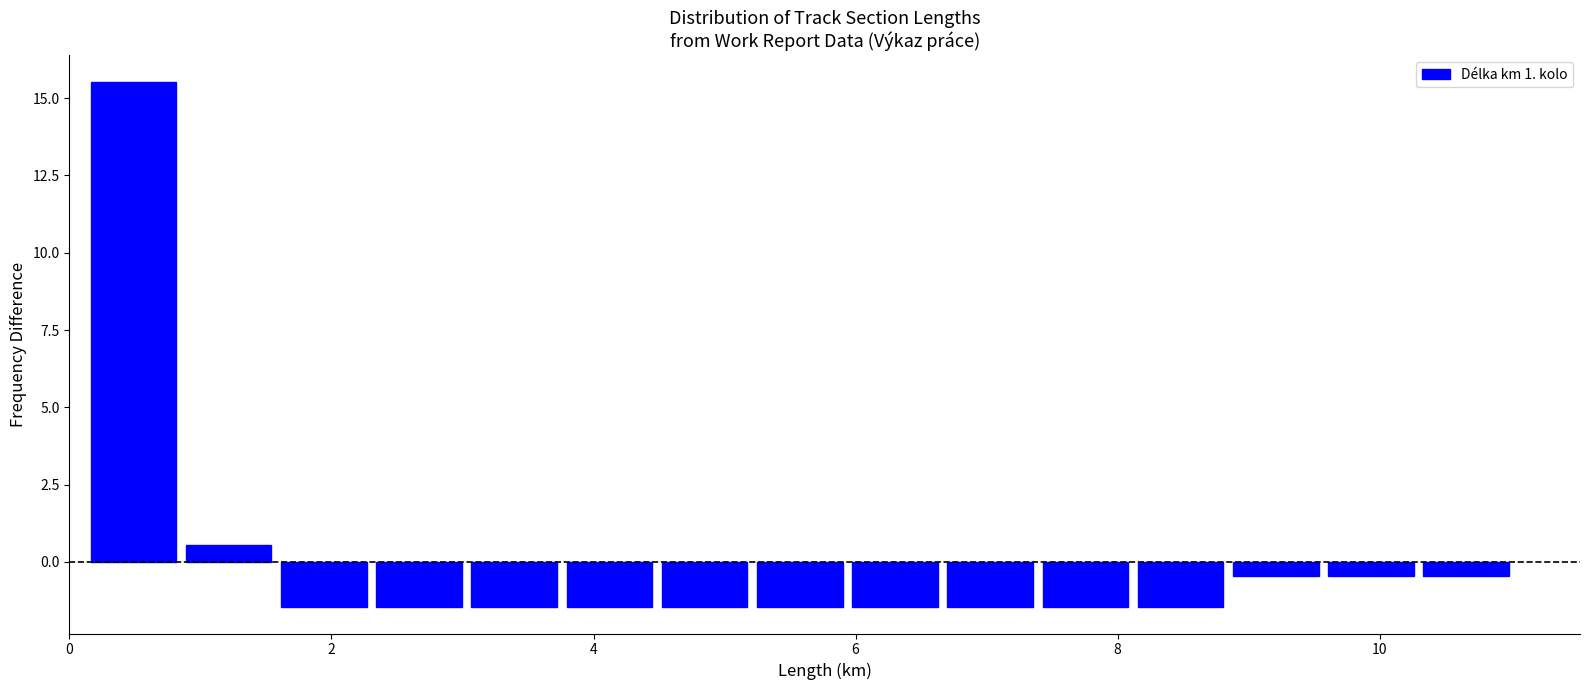

Around what value on the x-axis is the tallest bar? Give the approximate position of its centre, as read against the axis.

0.4